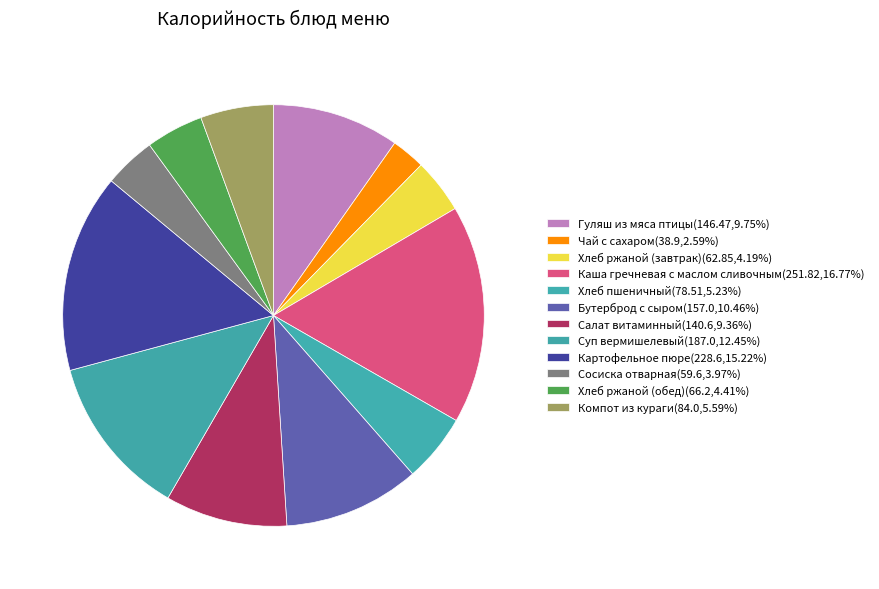

How many slices are in this pie chart?

12